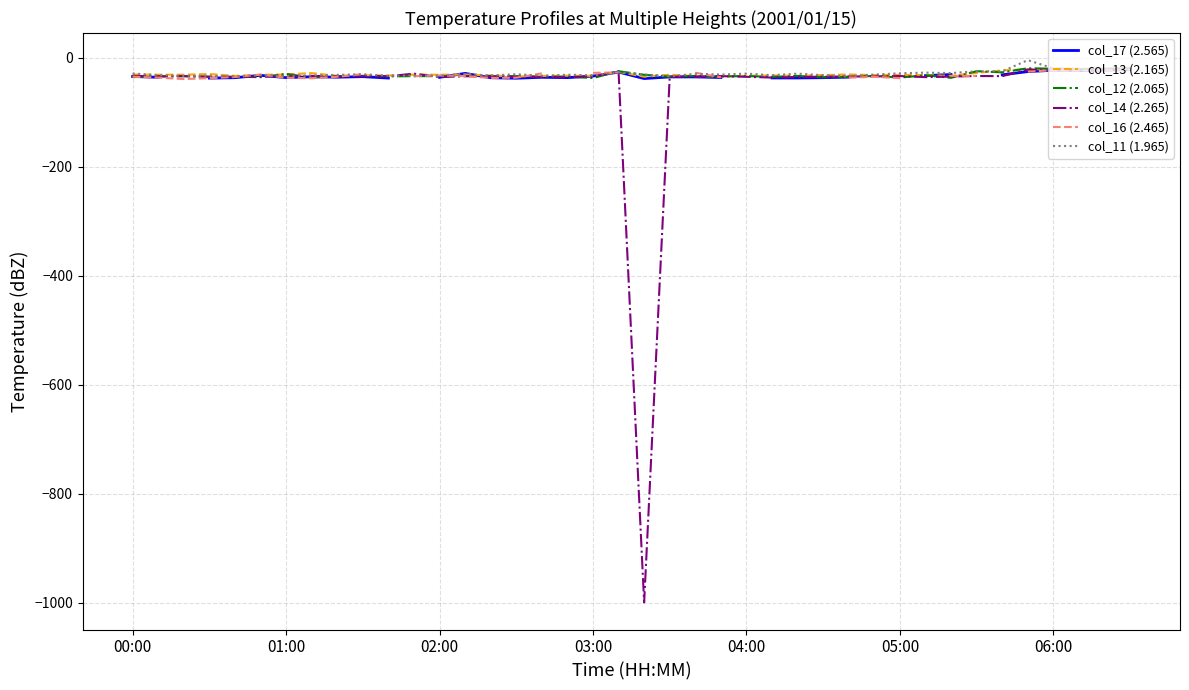

At which category is the sum across all series the highest?

35